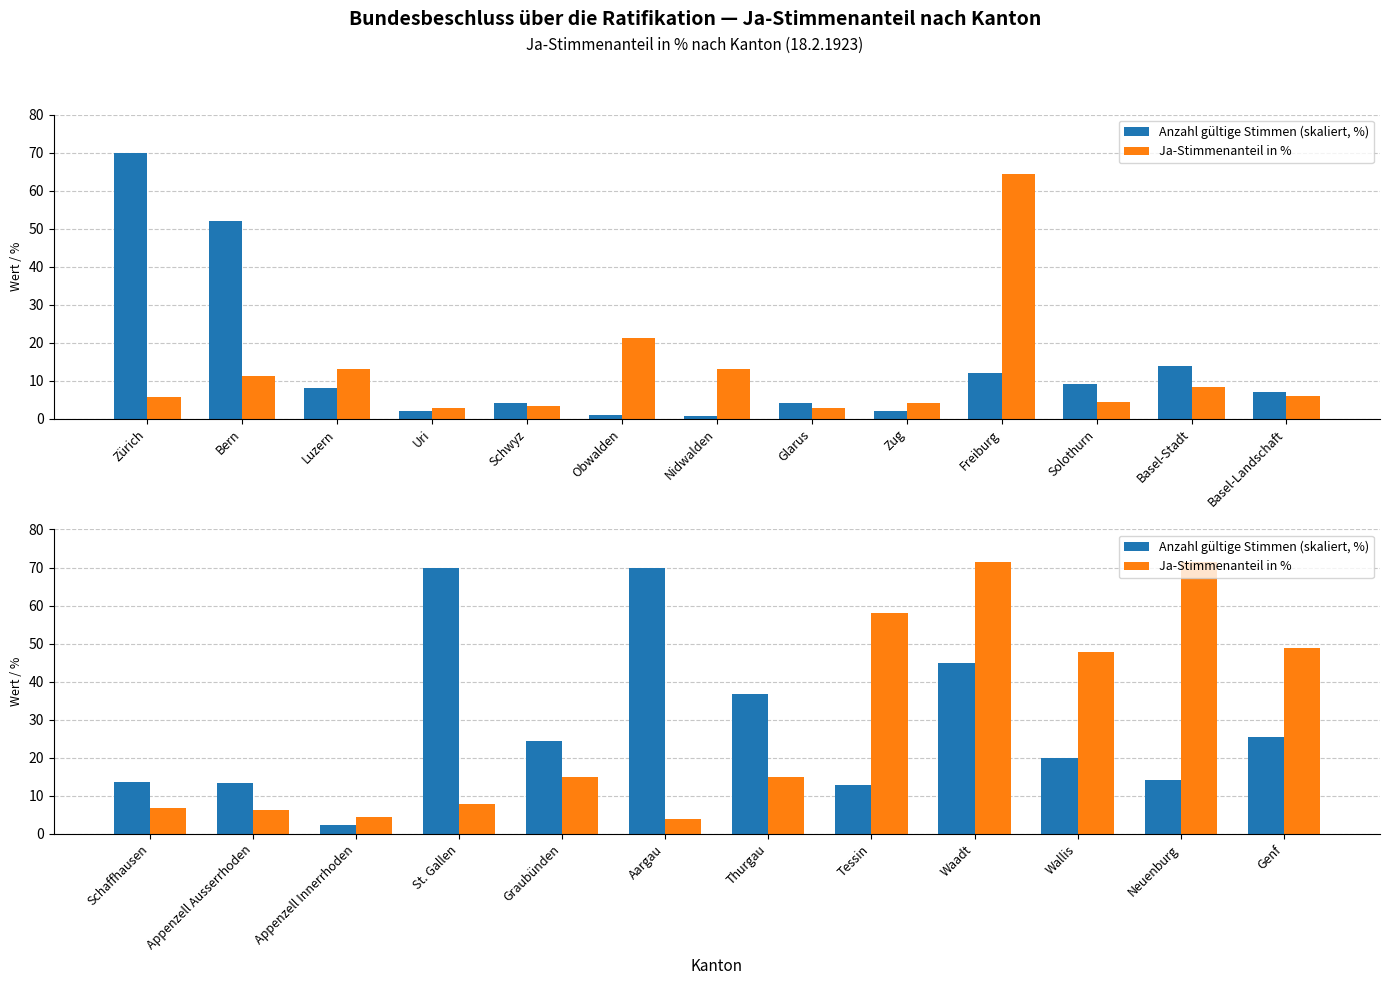

Are the bars horizontal?

No